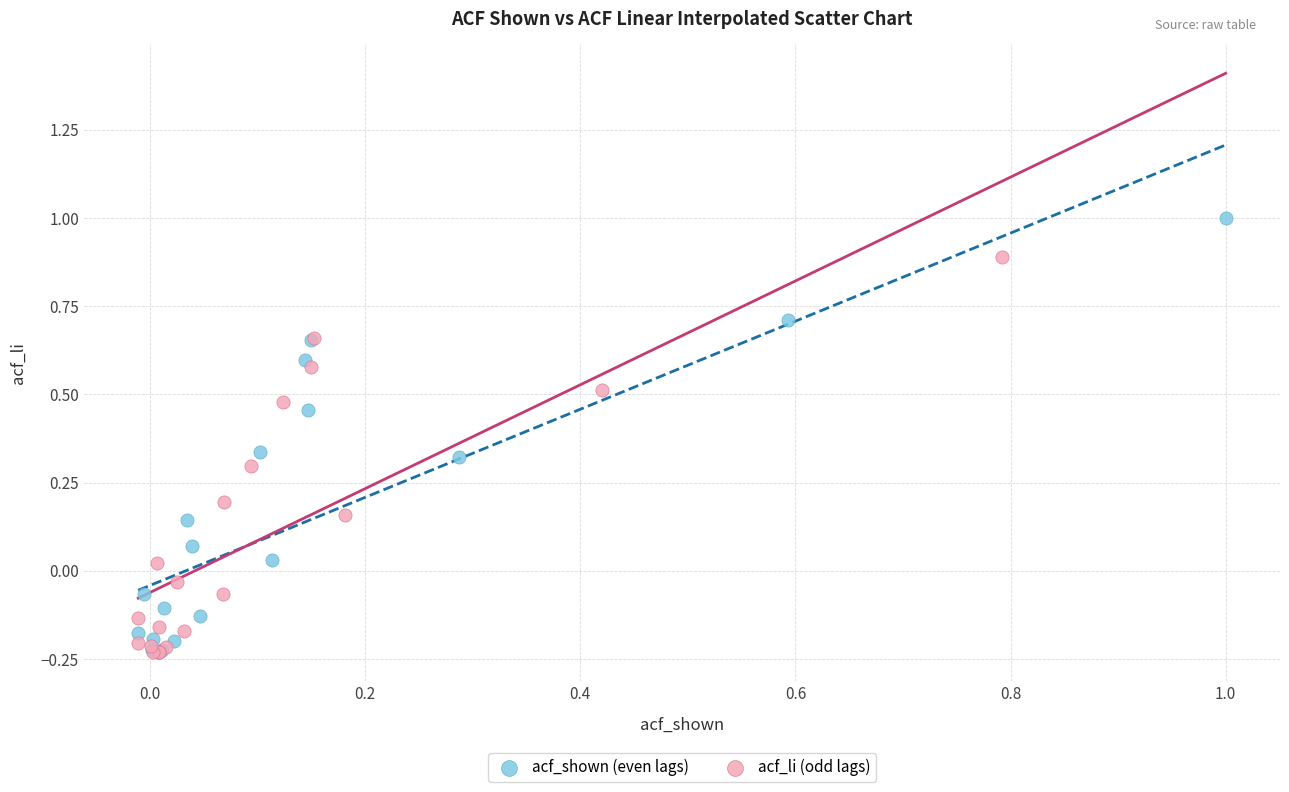

Which series contains the highest Y value?

acf_shown (even lags)